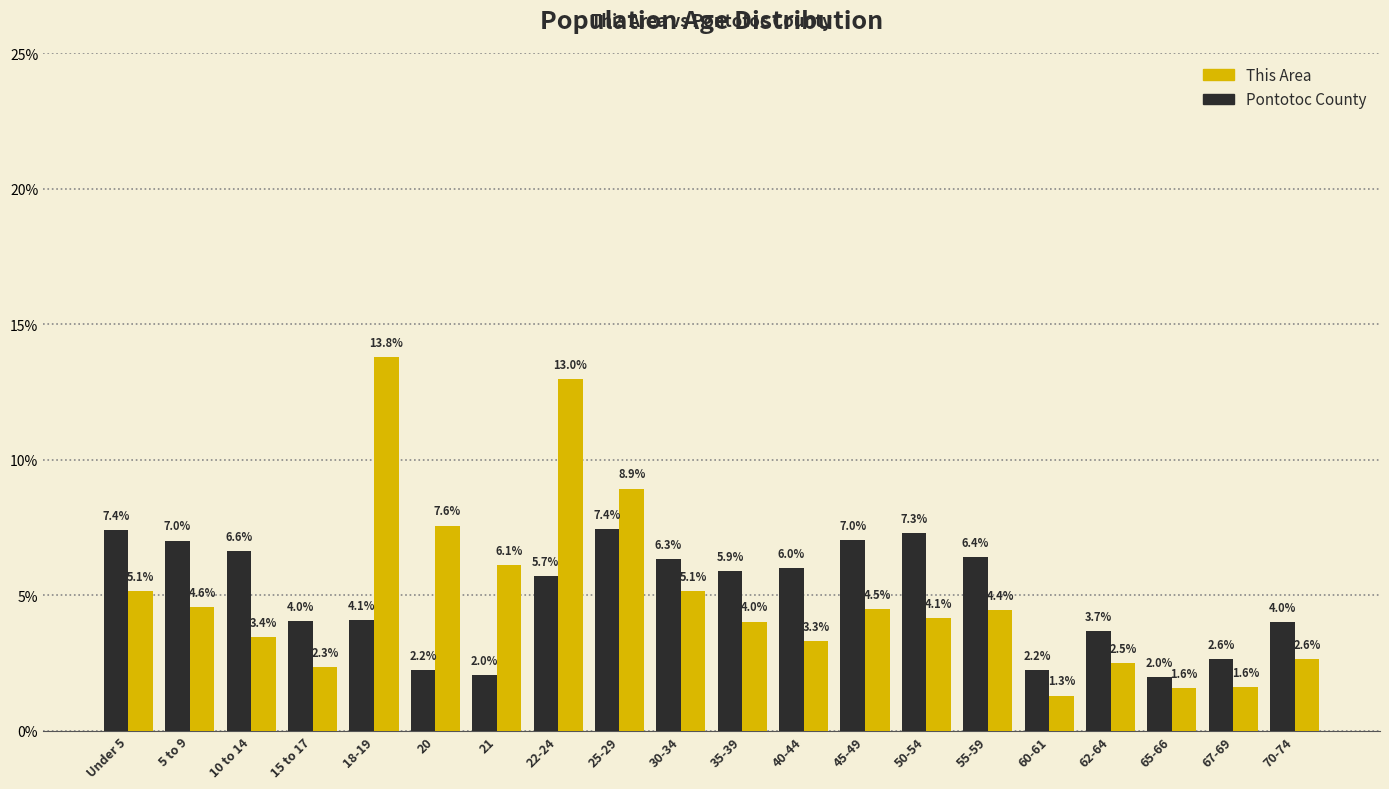

At which category is the sum across all series the highest?

22-24